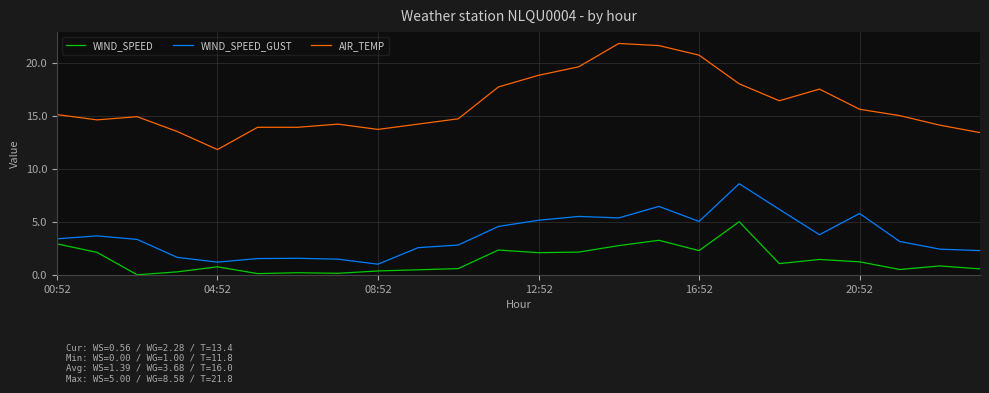

True or false: WIND_SPEED and AIR_TEMP cross at least once.

False